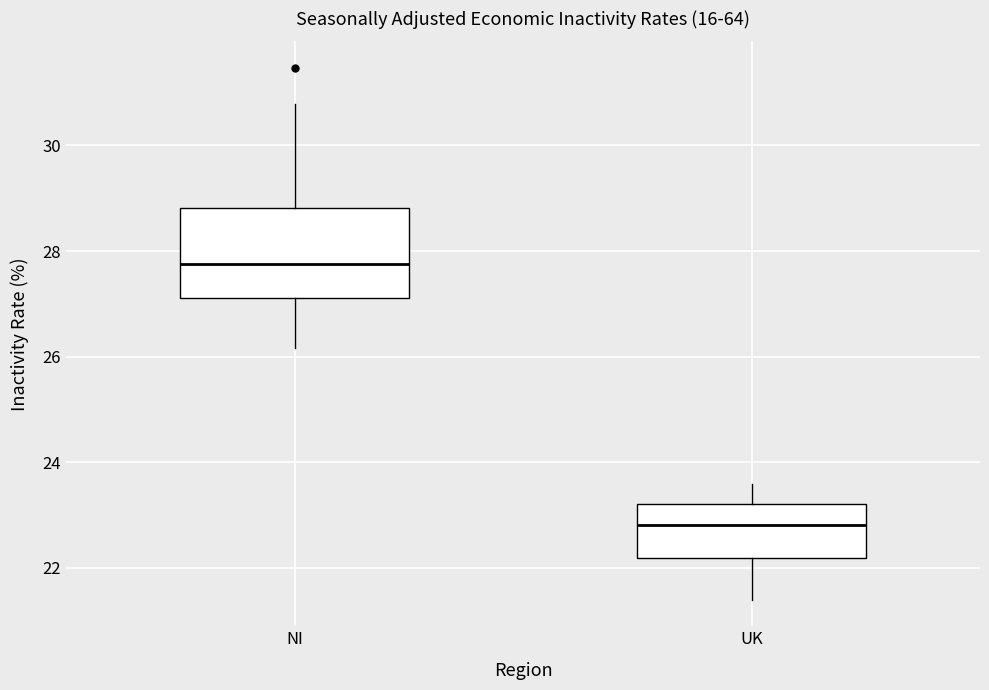

Reading left to right, read every box against the y-axis: the position of its median line, the range the box covers, and the ends of its whiskers. The values are not printed on the chart, so give them approximately, as read against the axis.

NI: median 27.8, box 27.2 to 28.8, whiskers 26.2 to 30.8
UK: median 22.8, box 22.2 to 23.2, whiskers 21.4 to 23.6